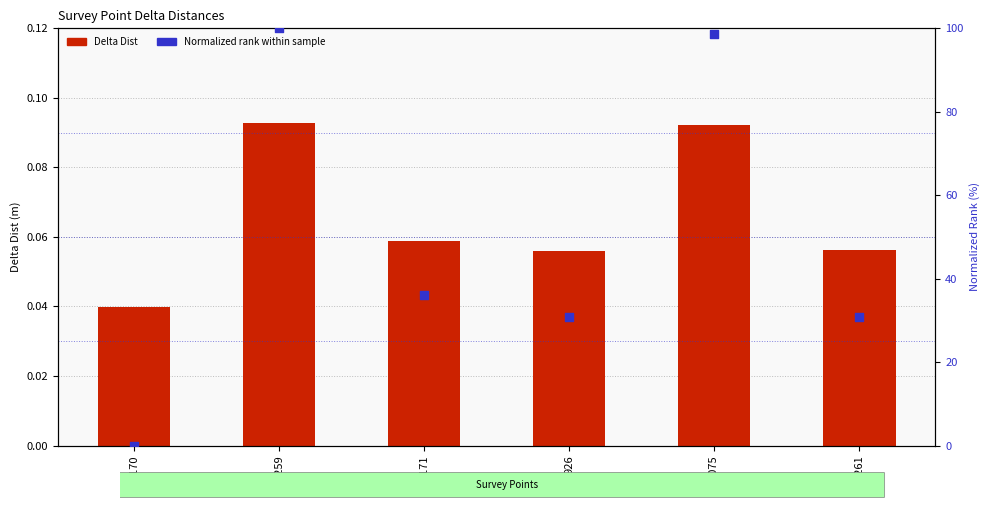

Which series reaches the minimum Y coordinate?

Normalized rank (0-100)